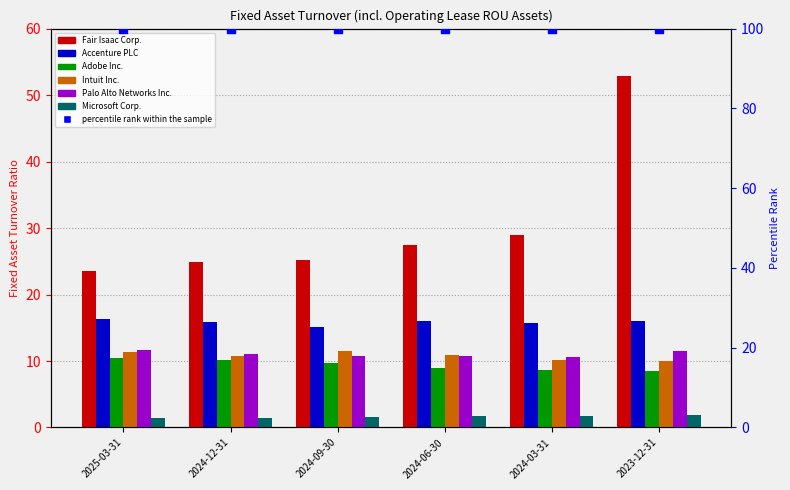

Which series reaches the maximum Y coordinate?

Fair Isaac Corp.